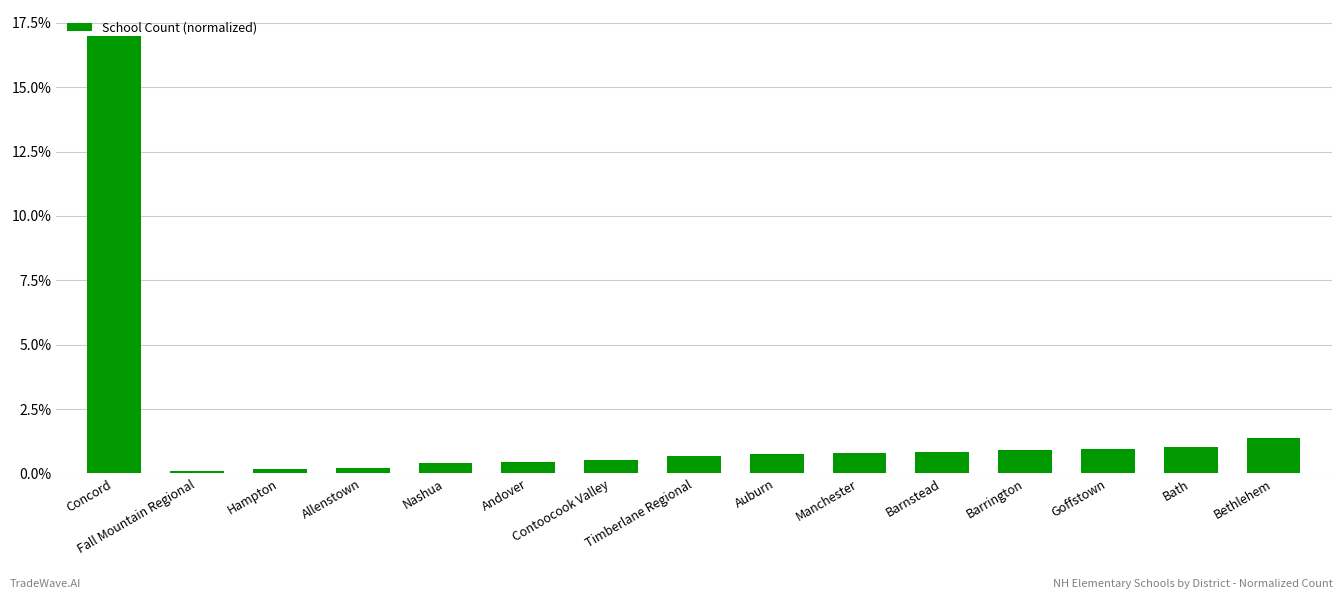

True or false: the data shows 0.0 at Fall Mountain Regional.

True